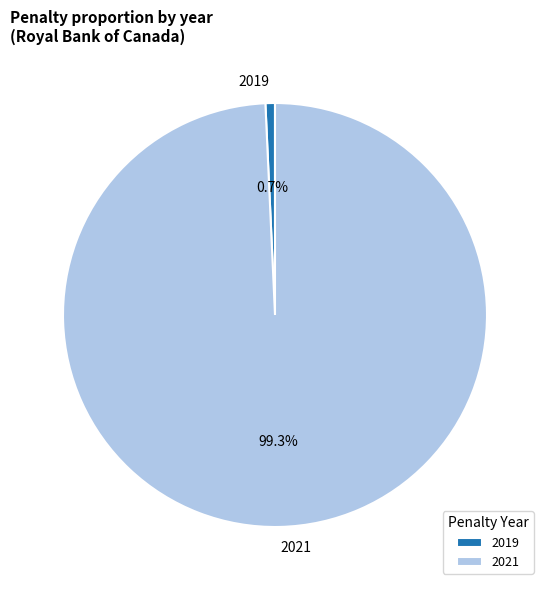

Is there a majority slice in this chart?

Yes